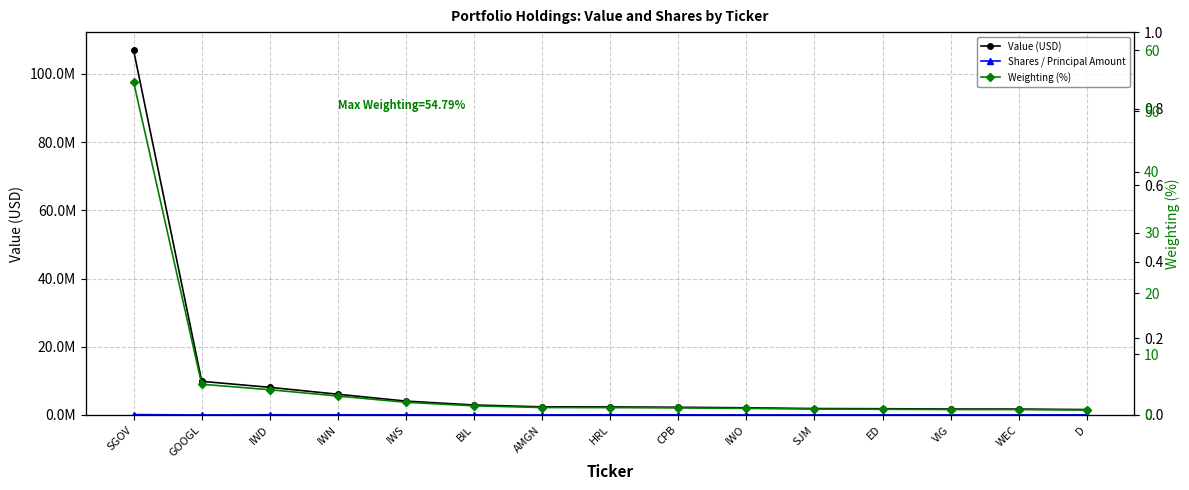

True or false: Shares / Principal Amount and Weighting (%) cross at least once.

False